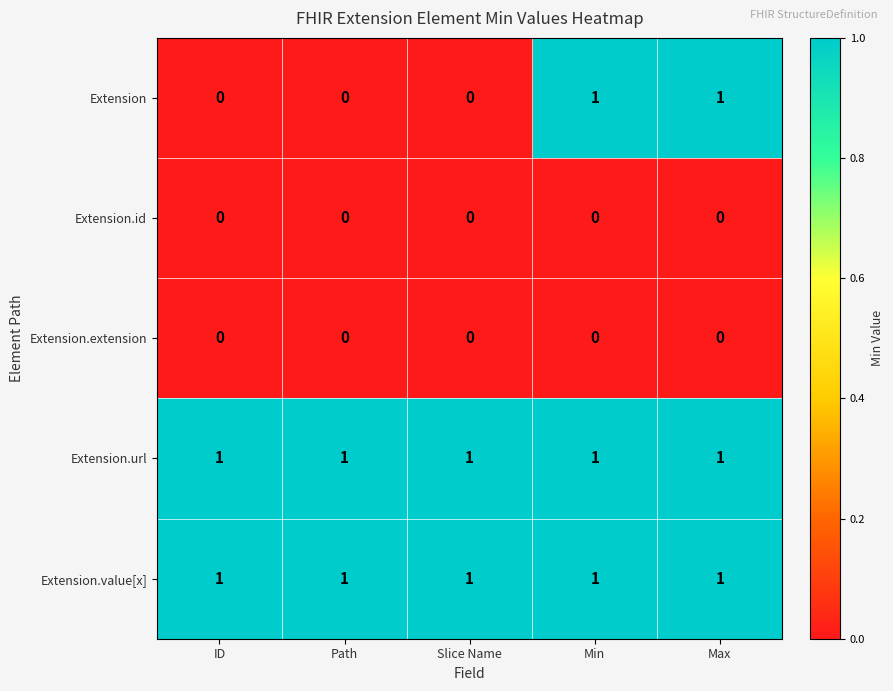

Reading right to left, transcribe all the data shown in this chart.

Extension: 1	1	0	0	0
Extension.id: 0	0	0	0	0
Extension.extension: 0	0	0	0	0
Extension.url: 1	1	1	1	1
Extension.value[x]: 1	1	1	1	1